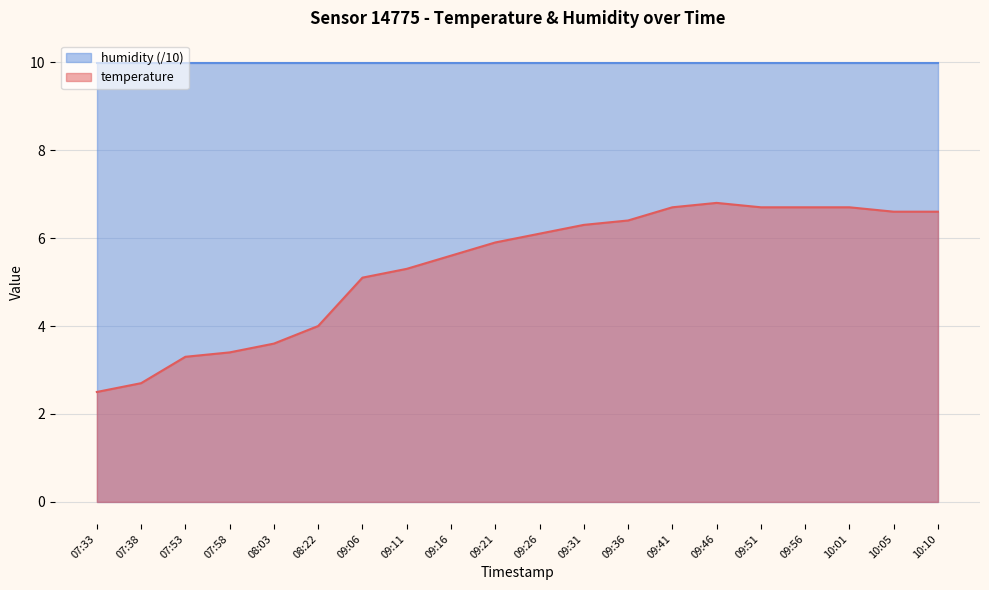

How many interior local peaks (higher than both neighbors) does the data have?

1